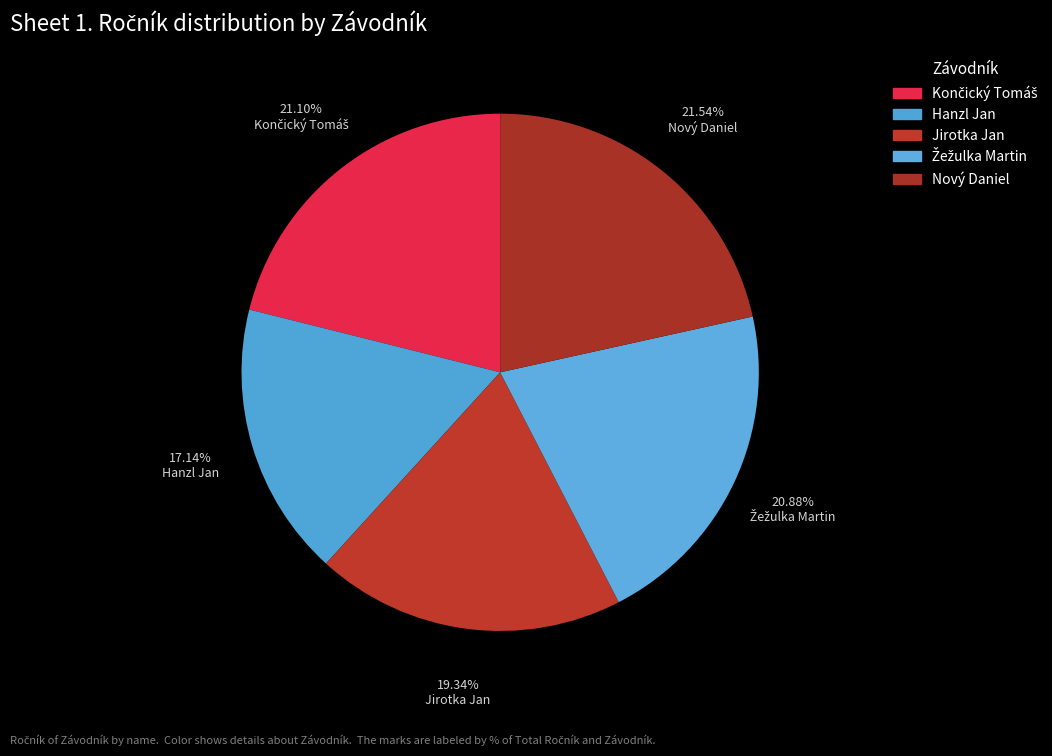

Count the number of slices in the pie.

5